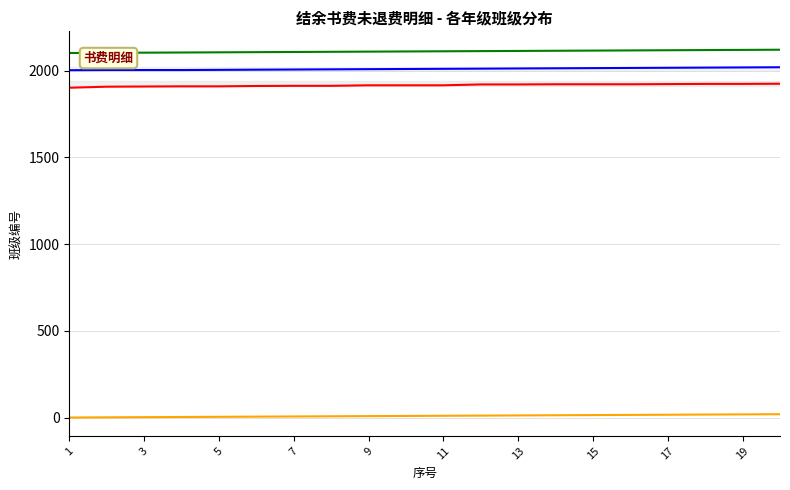

Does the chart display data point markers on the line(s)?

No